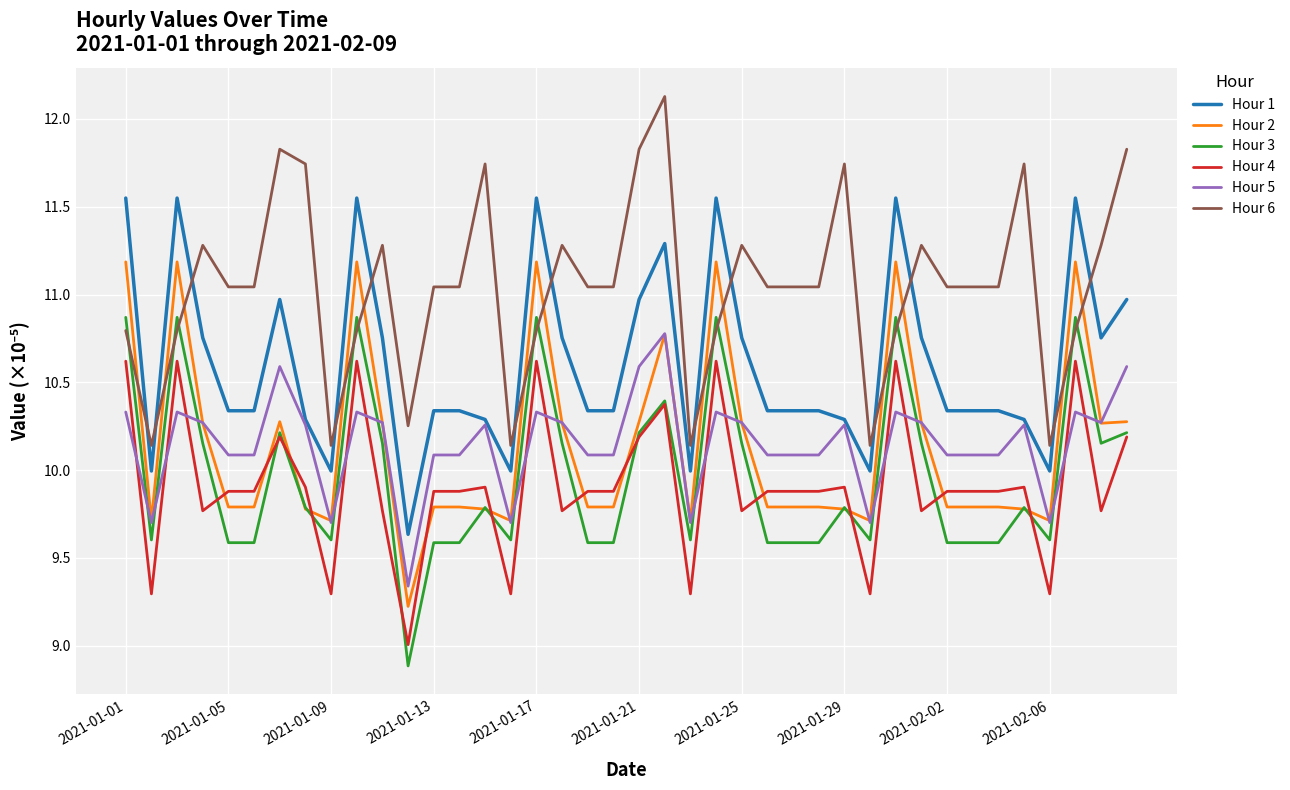

What are all the series names shown in the legend?

Hour 1, Hour 2, Hour 3, Hour 4, Hour 5, Hour 6